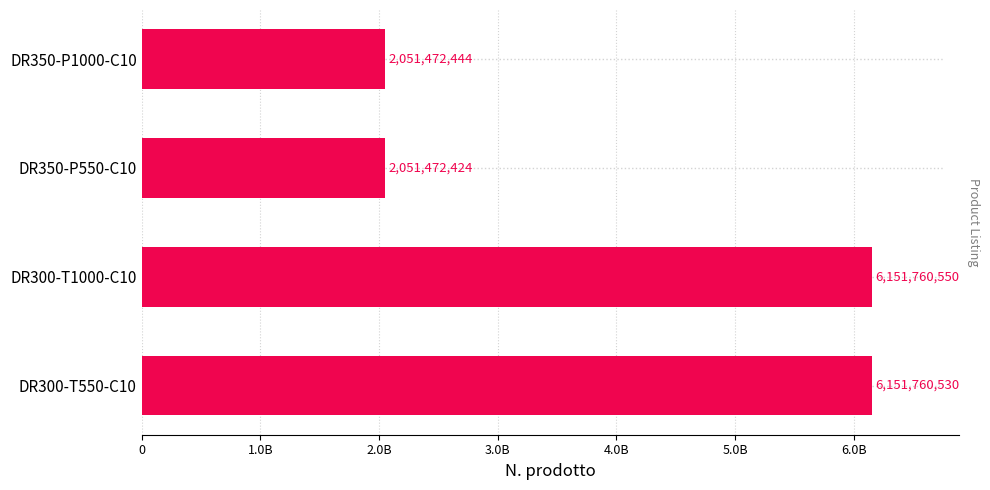

List the labels in order of value, smallest first.

DR350-P550-C10, DR350-P1000-C10, DR300-T550-C10, DR300-T1000-C10